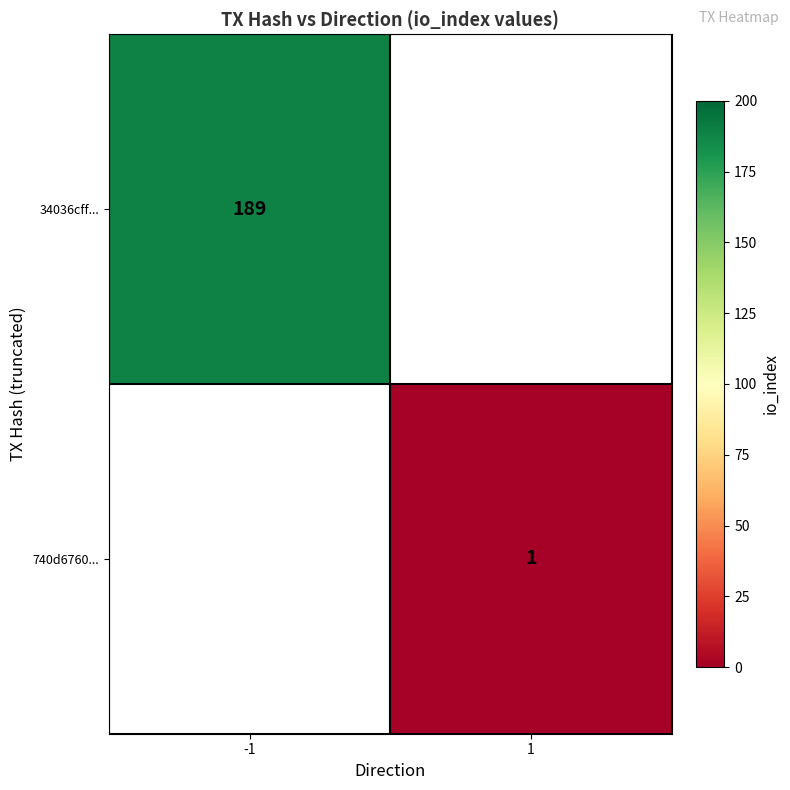

How many categories are shown in the chart?

2